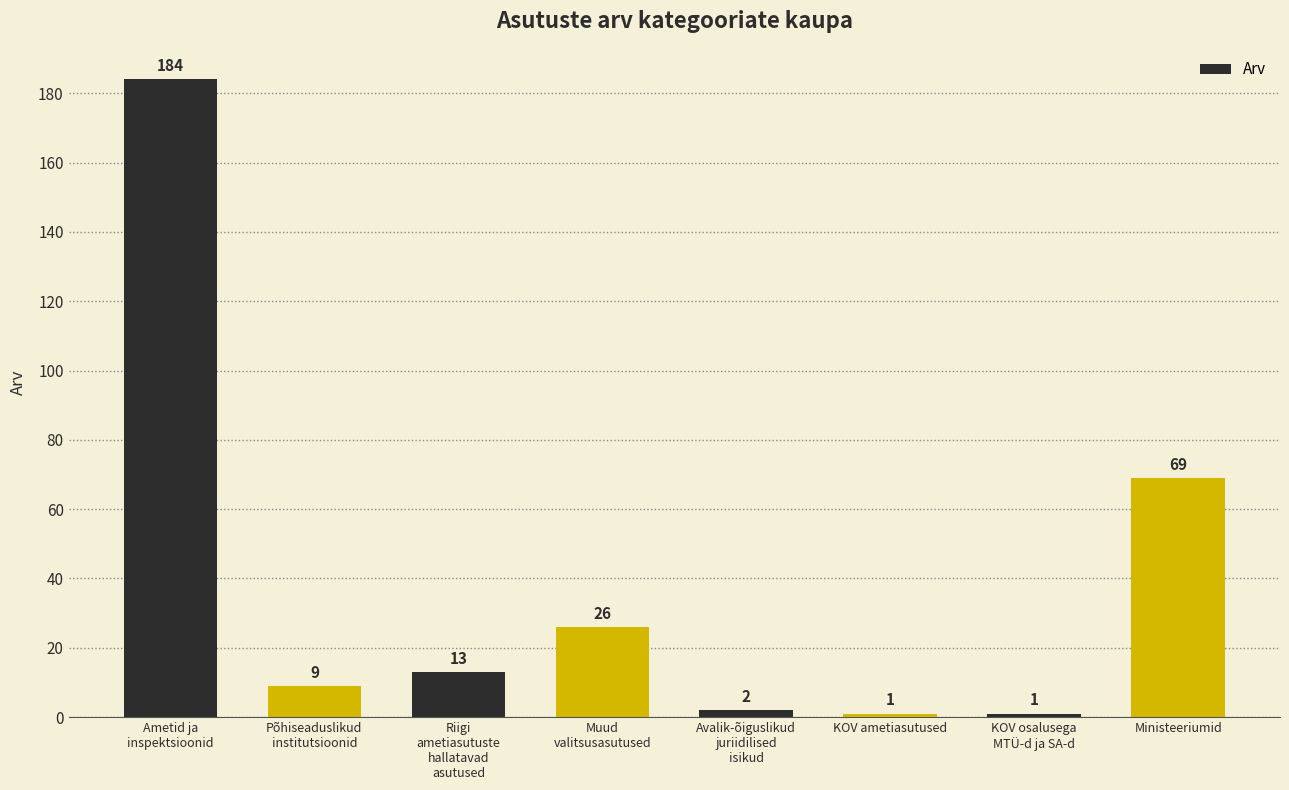

Reading left to right, extract all data points from this chart.

184	9	13	26	2	1	1	69